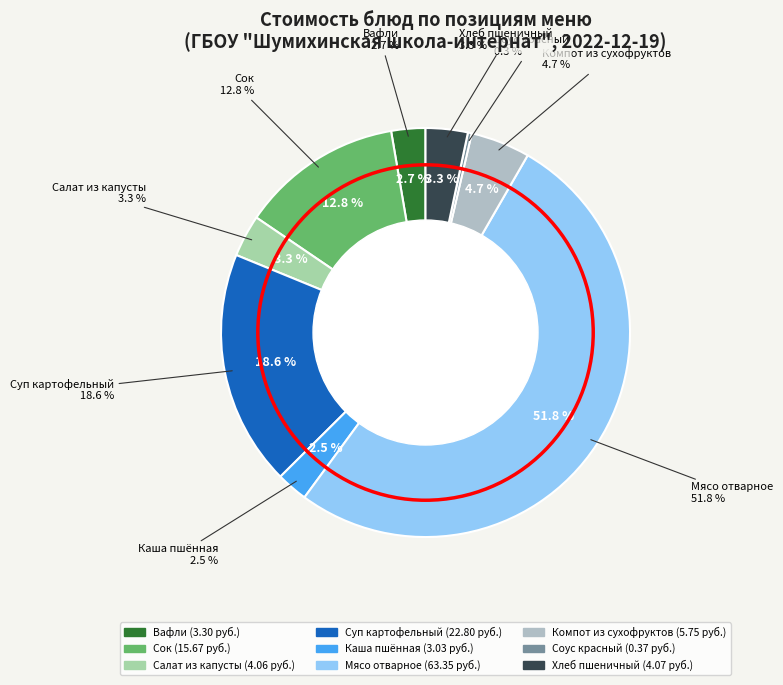

How many segments does this pie chart have?

9